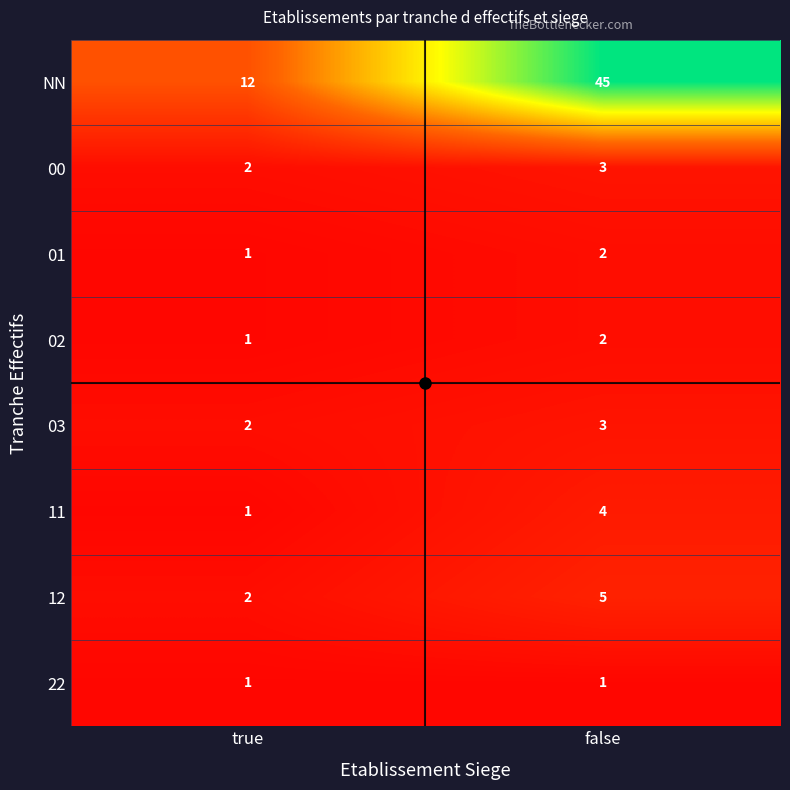

Which series has the widest spread of values?

NN